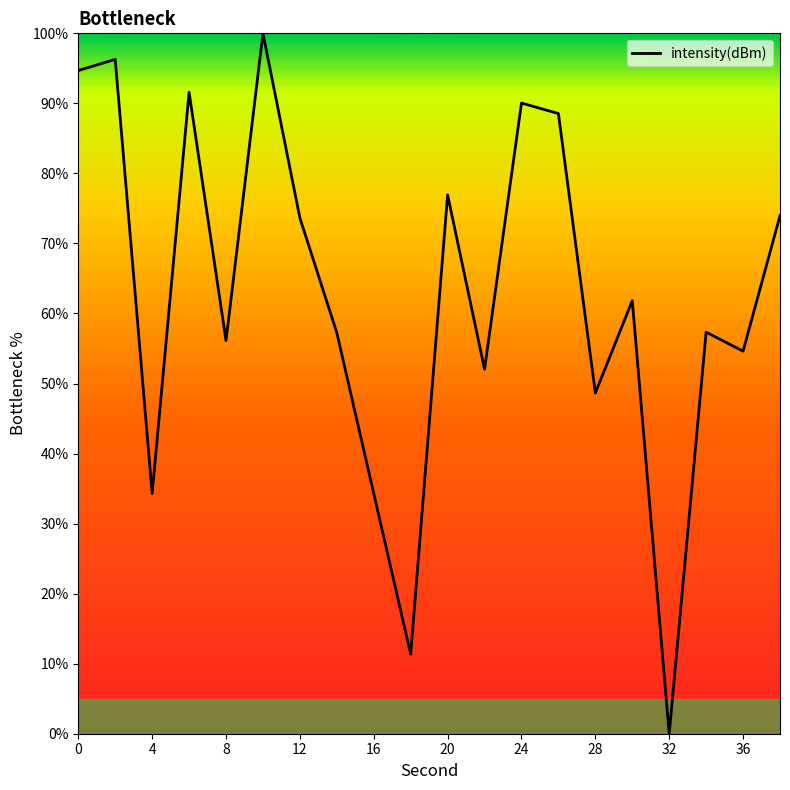

What is the greatest value displayed?

100.0